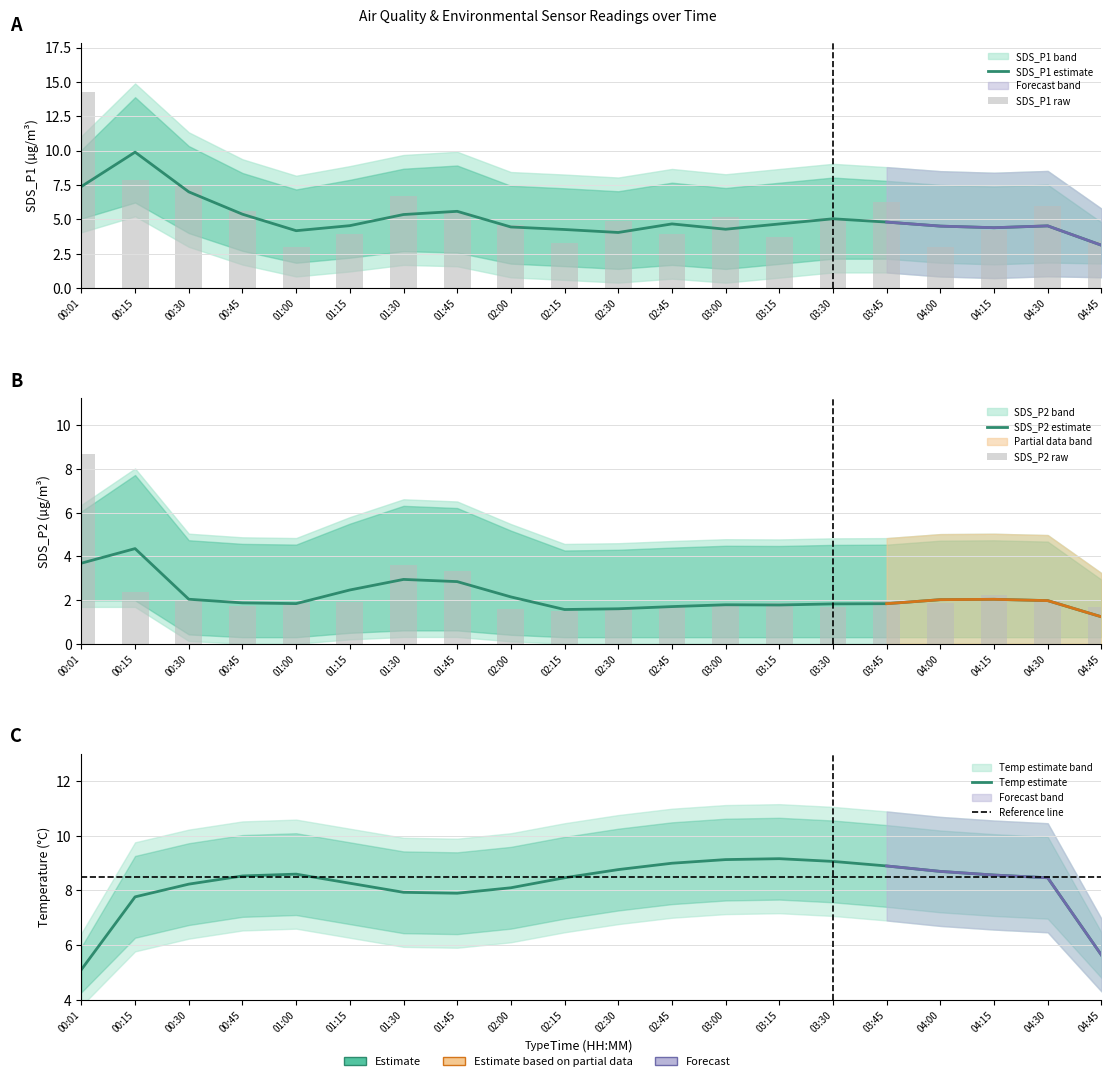

What position from the left is 01:45?

8